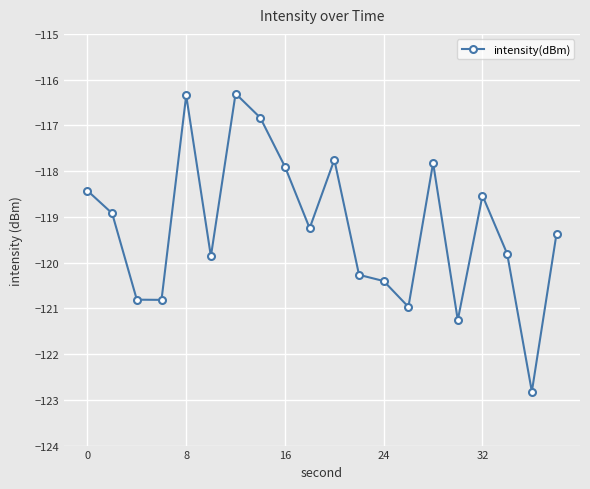

What is the difference between the maximum and minimum values?

6.5